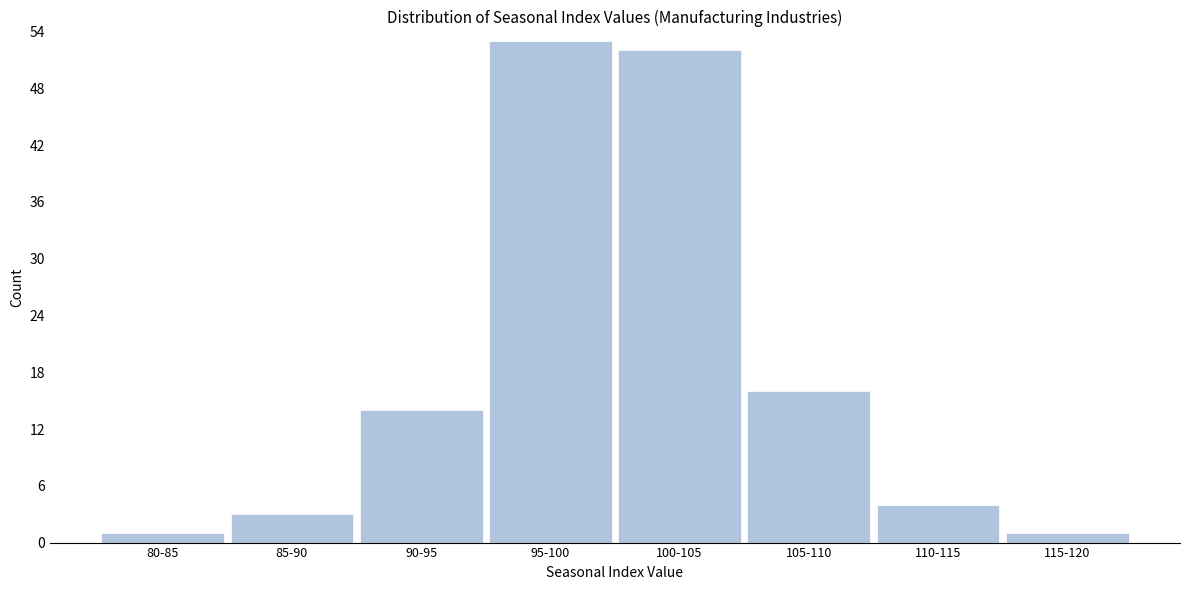

Reading left to right, what are all the values shown in this chart?

1	3	14	53	52	16	4	1